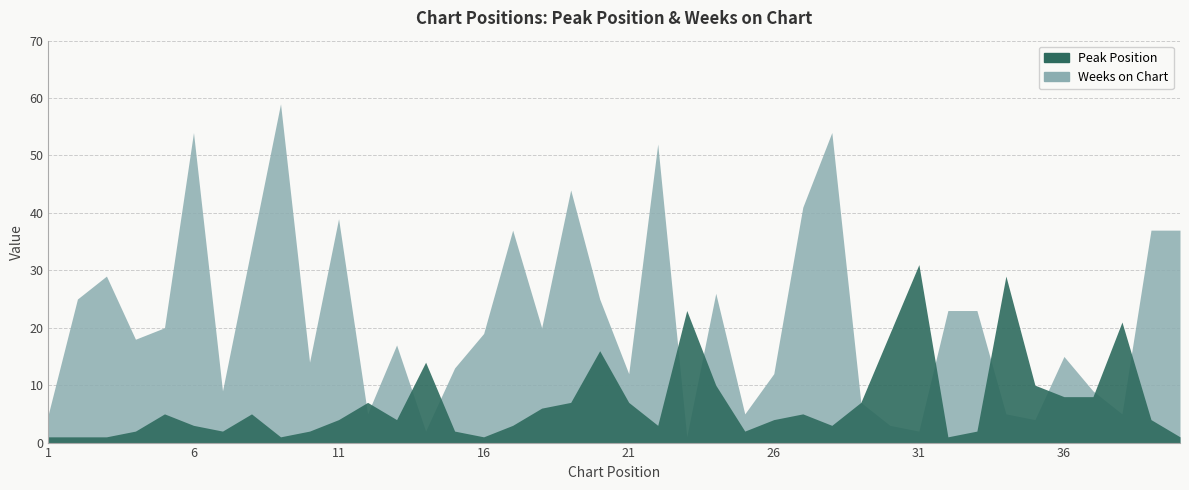

True or false: Peak Position has a value of 1 at 33.

False